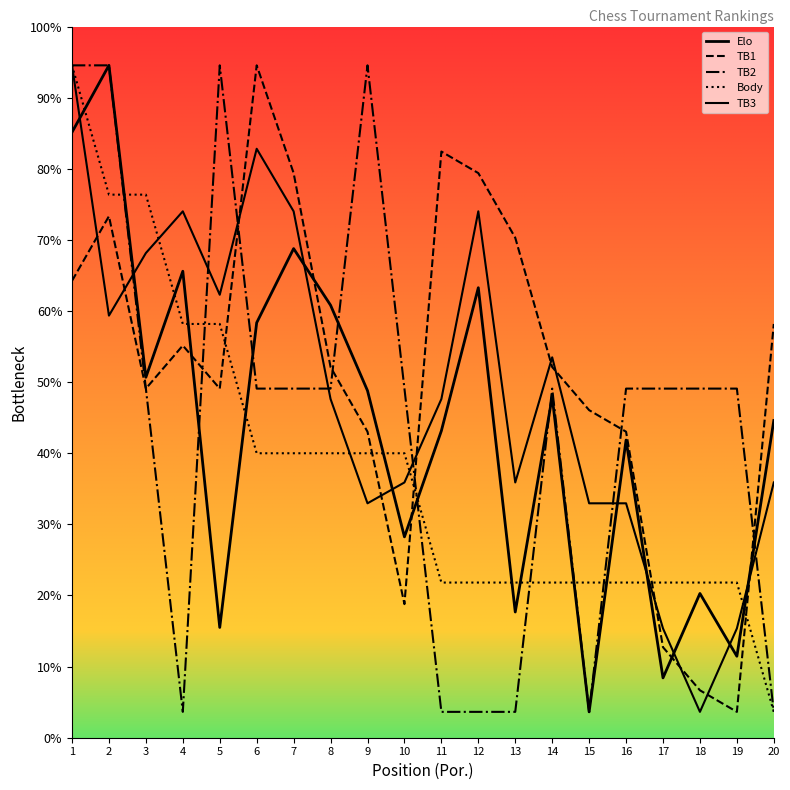

Reading left to right, list all the values displayed in this chart.

Elo: 1=46.8	2=52.0	3=27.9	4=36.1	5=8.5	6=32.1	7=37.8	8=33.4	9=26.8	10=15.5	11=23.7	12=34.8	13=9.7	14=26.4	15=2.0	16=23.0	17=4.6	18=11.2	19=6.3	20=24.5
TB1: 1=35.3	2=40.3	3=27.0	4=30.3	5=27.0	6=52.0	7=43.7	8=28.7	9=23.7	10=10.3	11=45.3	12=43.7	13=38.7	14=28.7	15=25.3	16=23.7	17=7.0	18=3.7	19=2.0	20=32.0
TB2: 1=52.0	2=52.0	3=27.0	4=2.0	5=52.0	6=27.0	7=27.0	8=27.0	9=52.0	10=27.0	11=2.0	12=2.0	13=2.0	14=27.0	15=2.0	16=27.0	17=27.0	18=27.0	19=27.0	20=2.0
Body: 1=52.0	2=42.0	3=42.0	4=32.0	5=32.0	6=22.0	7=22.0	8=22.0	9=22.0	10=22.0	11=12.0	12=12.0	13=12.0	14=12.0	15=12.0	16=12.0	17=12.0	18=12.0	19=12.0	20=2.0
TB3: 1=52.0	2=32.6	3=37.5	4=40.7	5=34.3	6=45.5	7=40.7	8=26.2	9=18.1	10=19.7	11=26.2	12=40.7	13=19.7	14=29.4	15=18.1	16=18.1	17=8.5	18=2.0	19=8.5	20=19.7